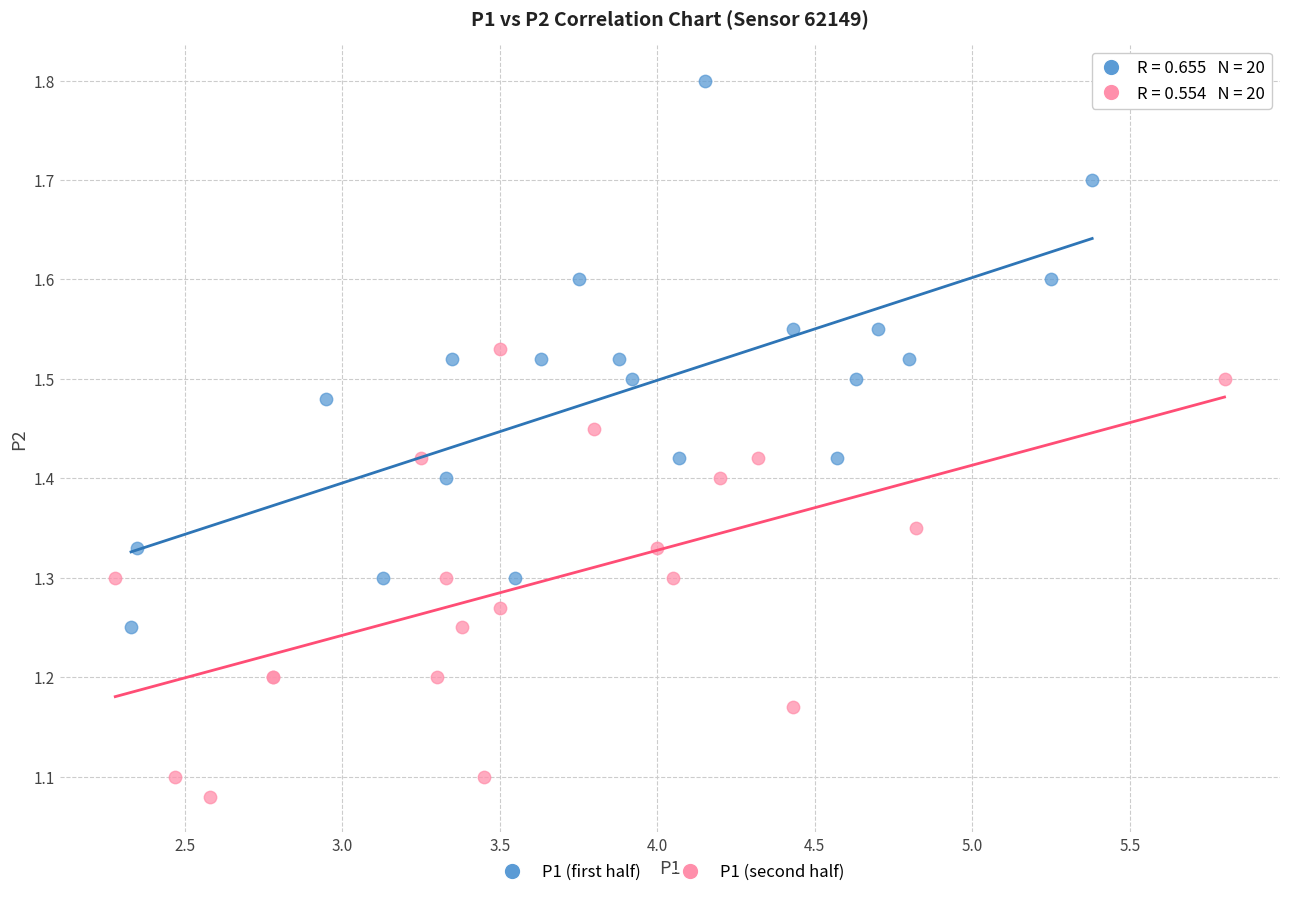

Which series contains the highest Y value?

P1 (first half)